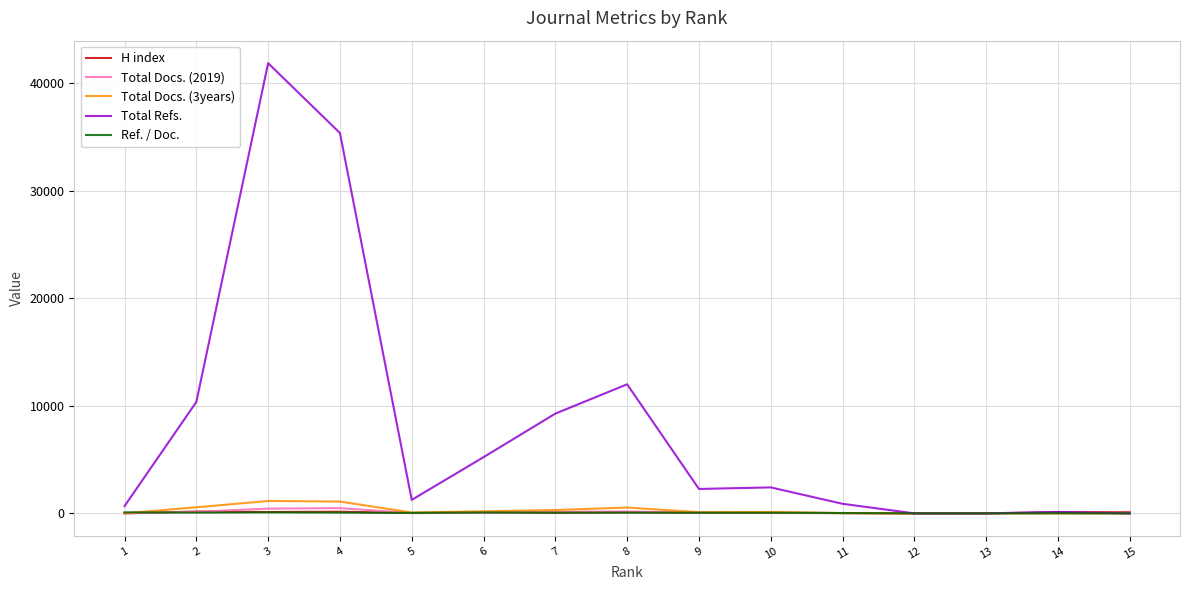

What is the maximum value for Total Docs. (2019)?

487